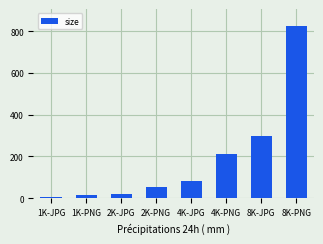

Rank the categories by value from highest to lowest.

8K-PNG, 8K-JPG, 4K-PNG, 4K-JPG, 2K-PNG, 2K-JPG, 1K-PNG, 1K-JPG